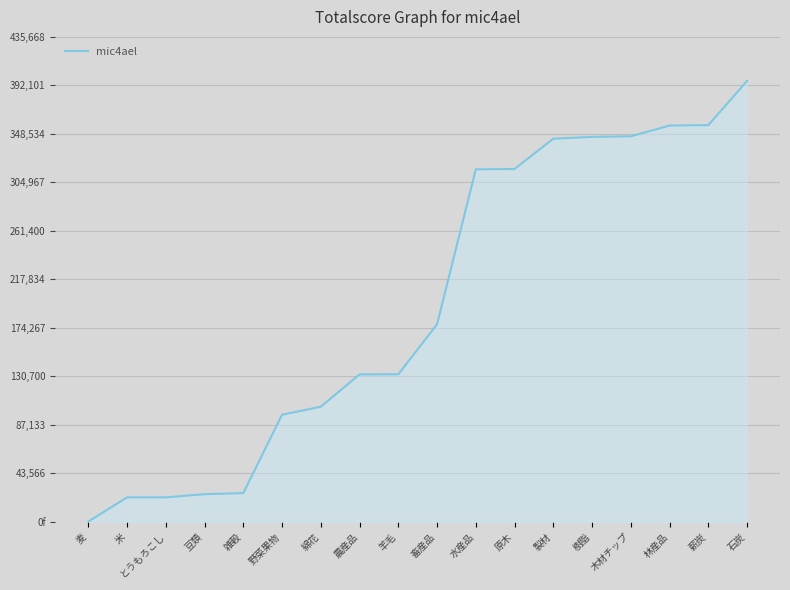

Which has a higher value, 麦 or 石炭?

石炭